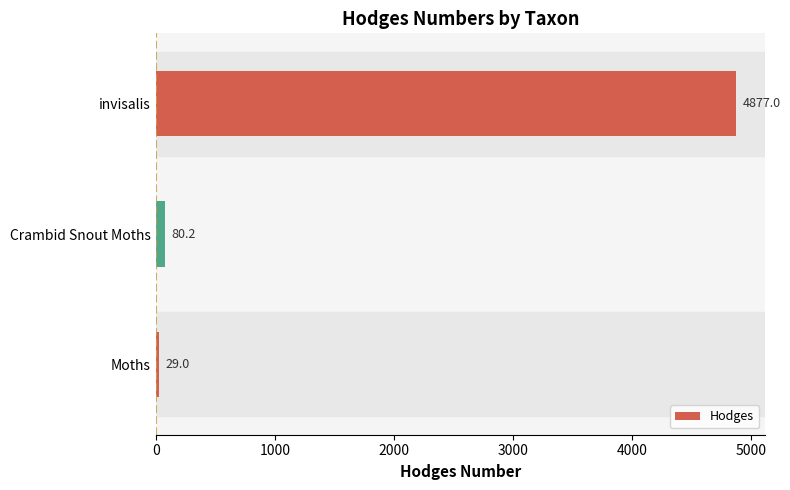

What is the change in value from Crambid Snout Moths to invisalis?

+4796.8